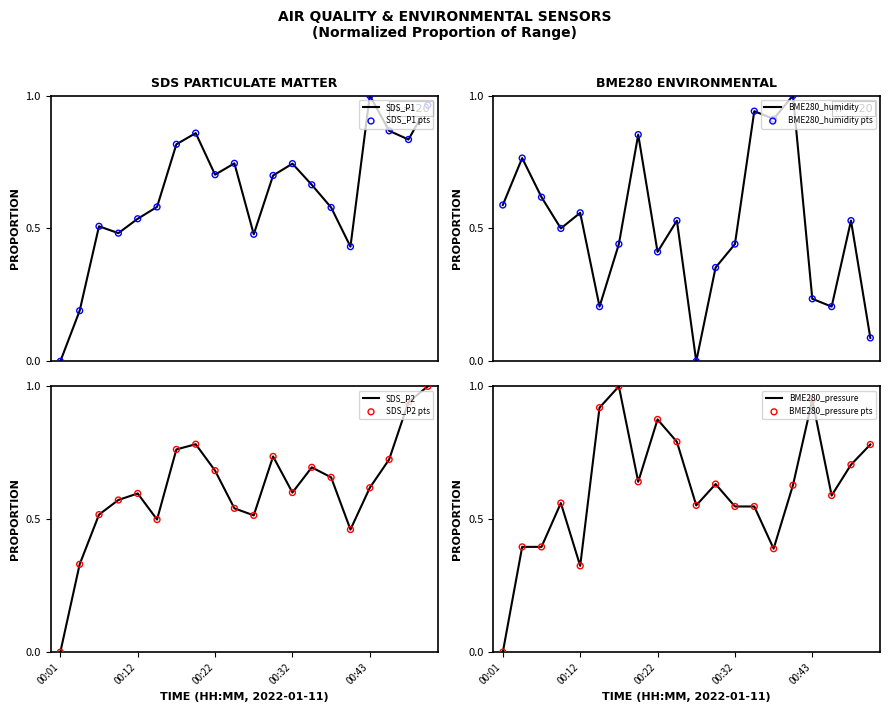

Which series reaches the minimum Y coordinate?

SDS_P1